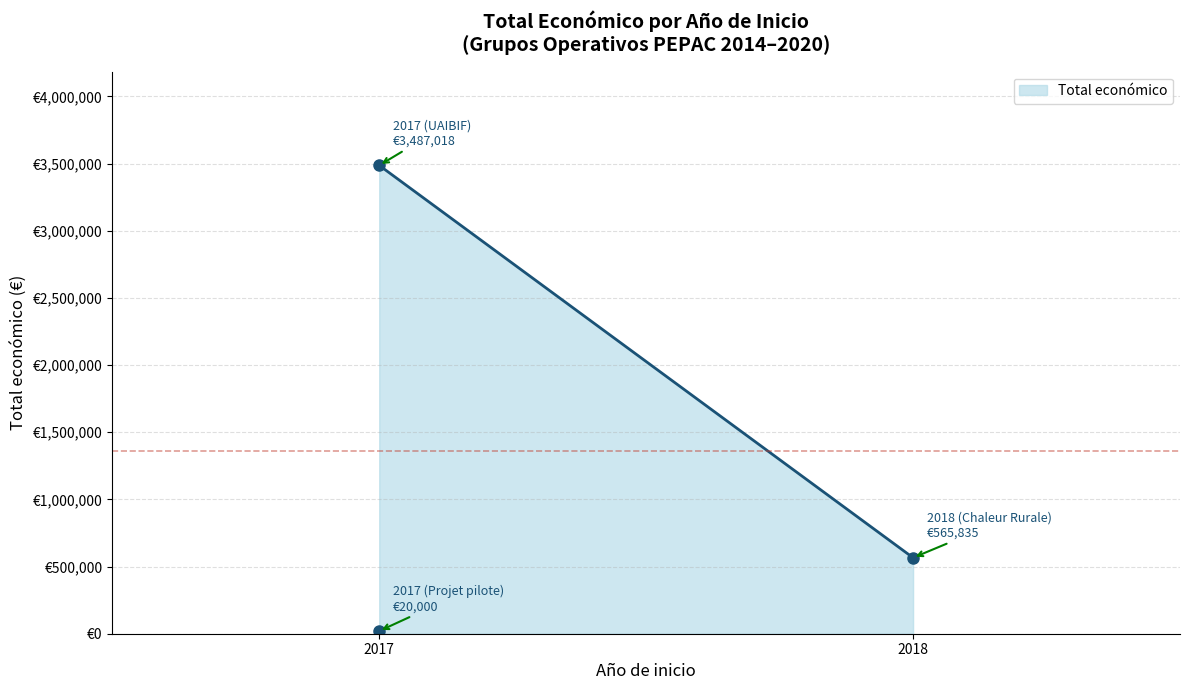

Reading left to right, what are all the values shown in this chart?

2017 (UAIBIF)=3487018	2018 (Chaleur Rurale)=565835	2017 (Projet pilote)=20000